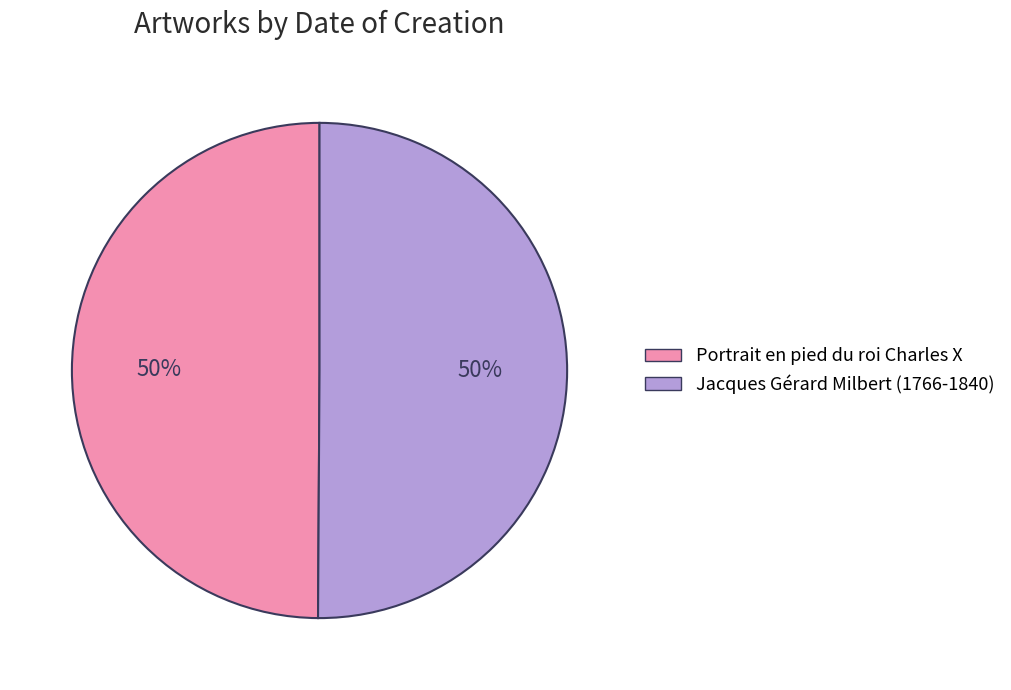

To the nearest percent, what is the average slice percentage?

50%